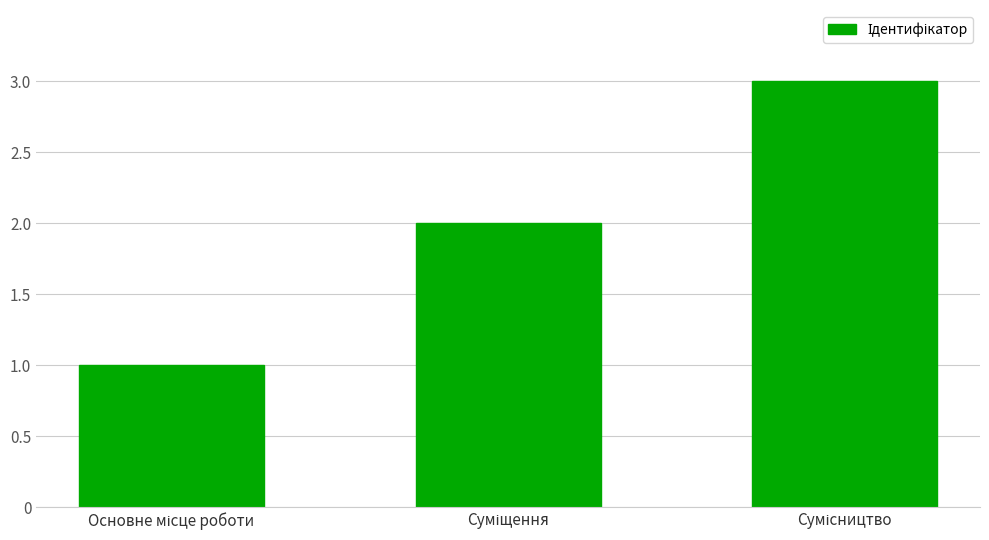

What is the value of the 1st bar from the left?

1